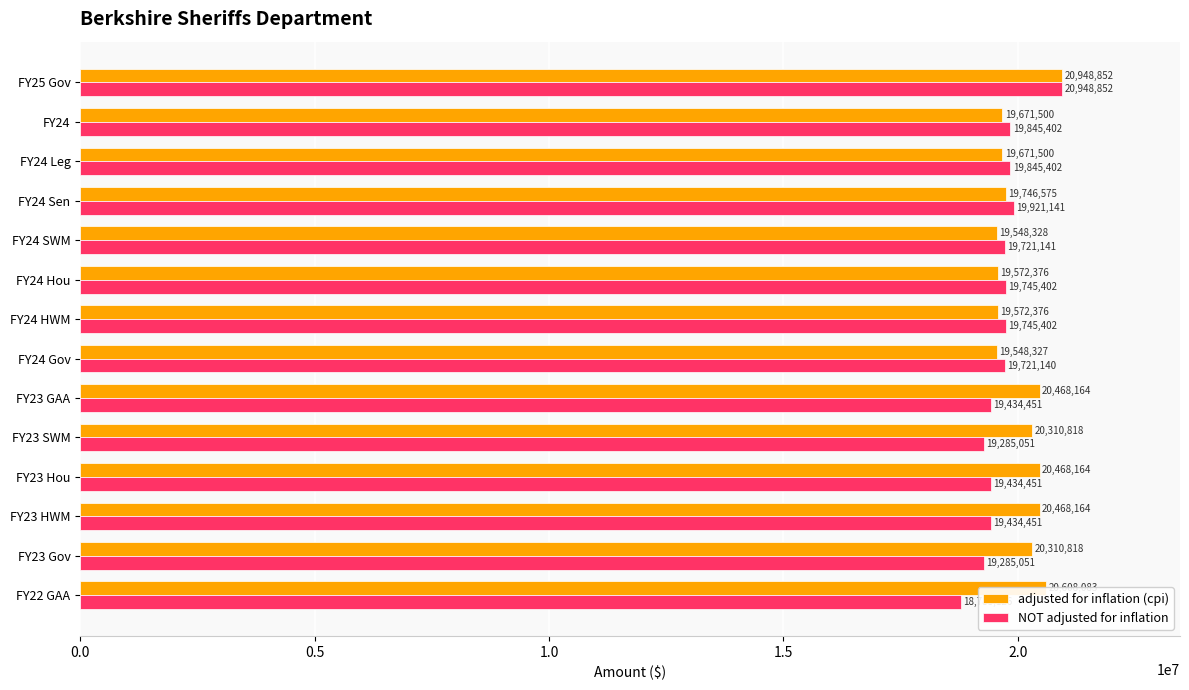

At FY24 Hou, list the series in order from smallest to largest.

adjusted for inflation (cpi), NOT adjusted for inflation